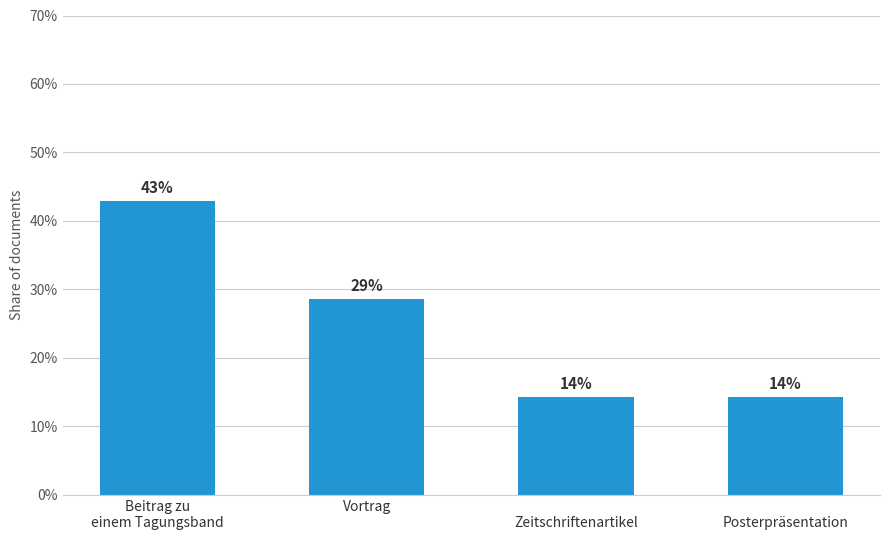

Reading right to left, transcribe all the data shown in this chart.

14.3	14.3	28.6	42.9